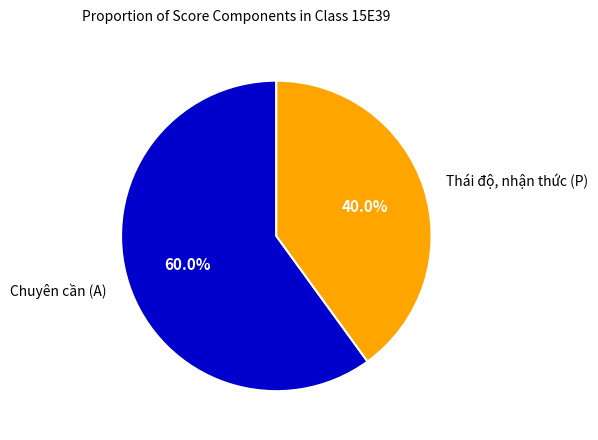

To the nearest percent, what is the difference between the largest and smallest slice percentages?

20%